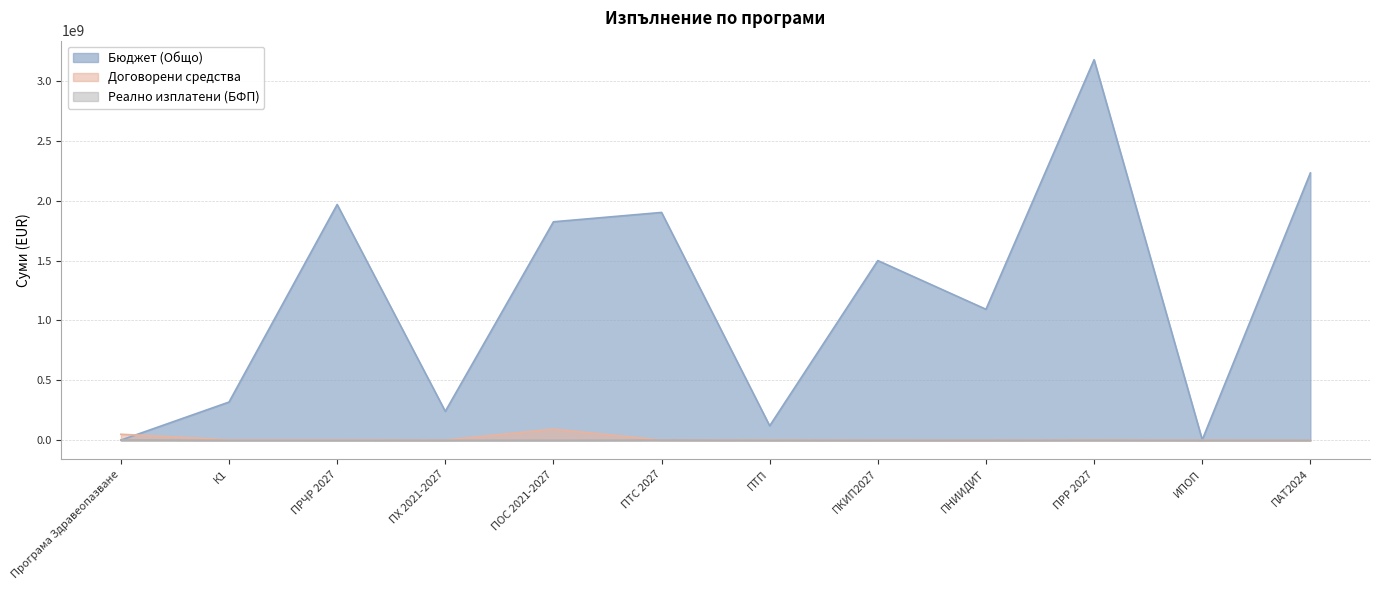

True or false: Бюджет (Общо) has a value of 1967481886.5 at ПРЧР 2027.

True